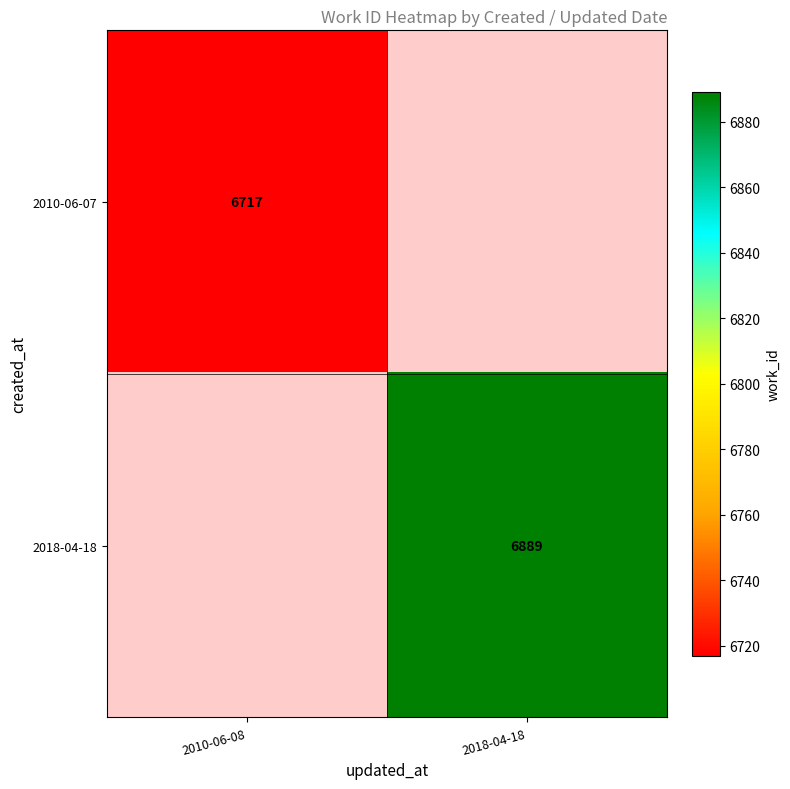

The 2018-04-18 series shows 6889 at 2018-04-18. True or false?

True